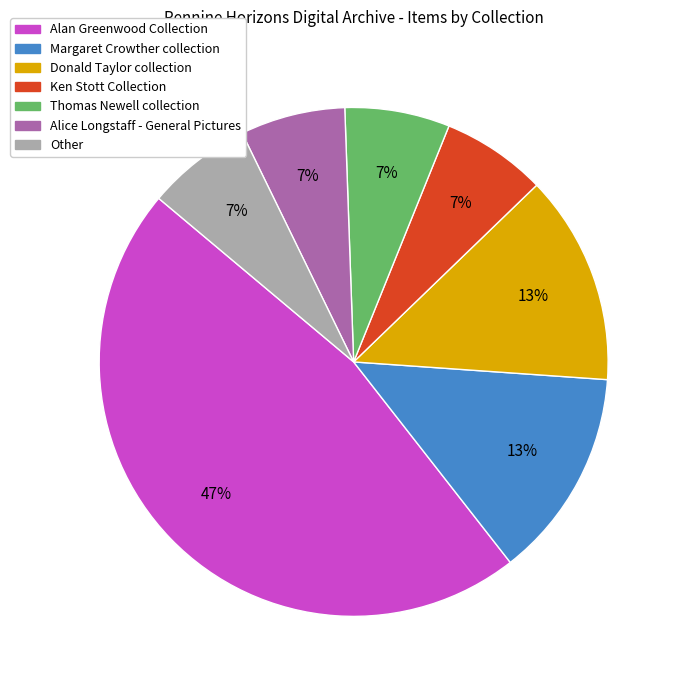

Does Donald Taylor collection represent more than half of the total?

No